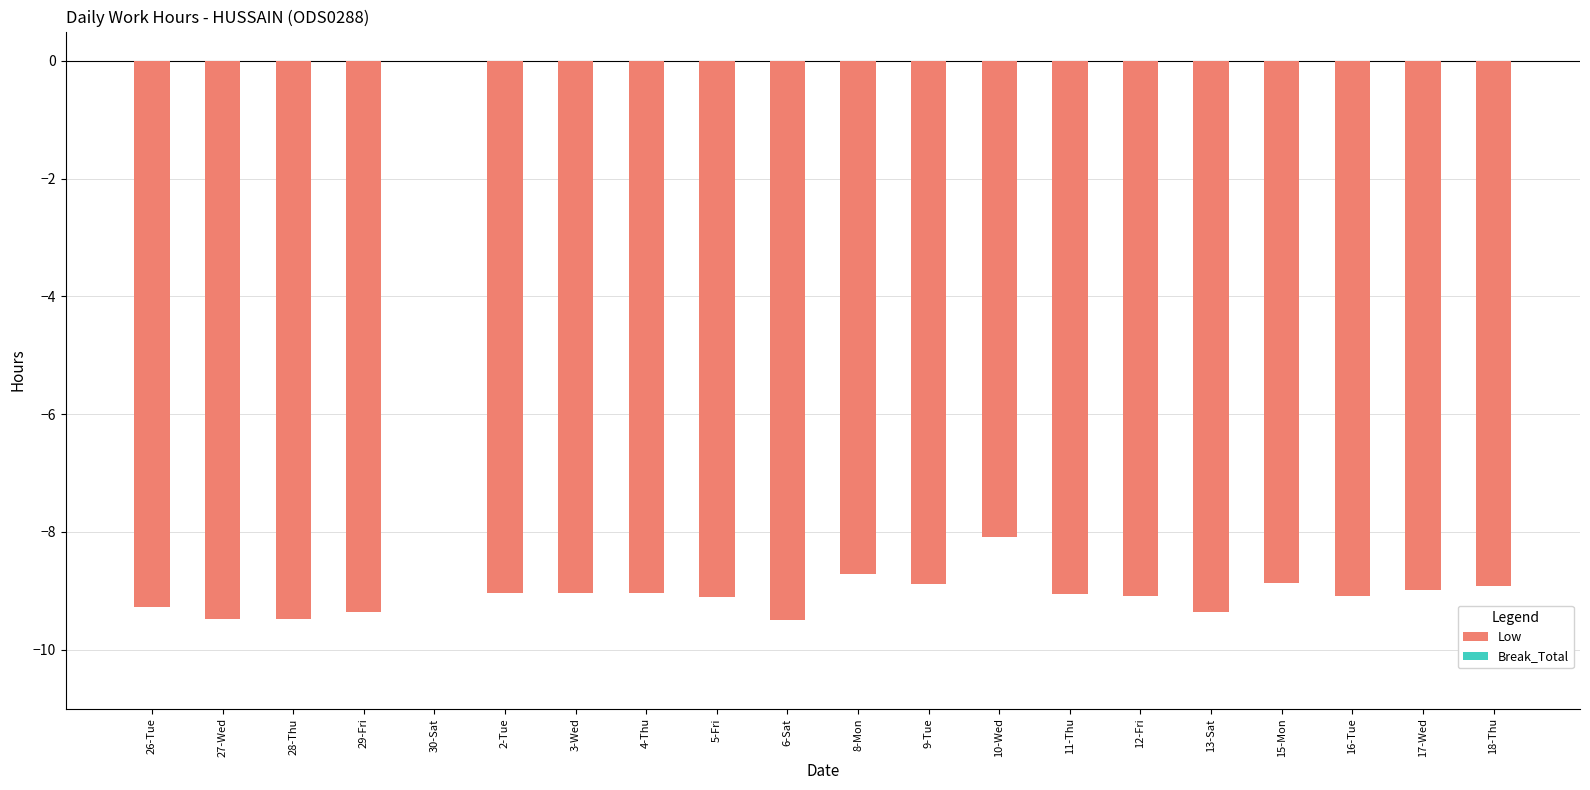

Does the chart contain stacked bars?

No